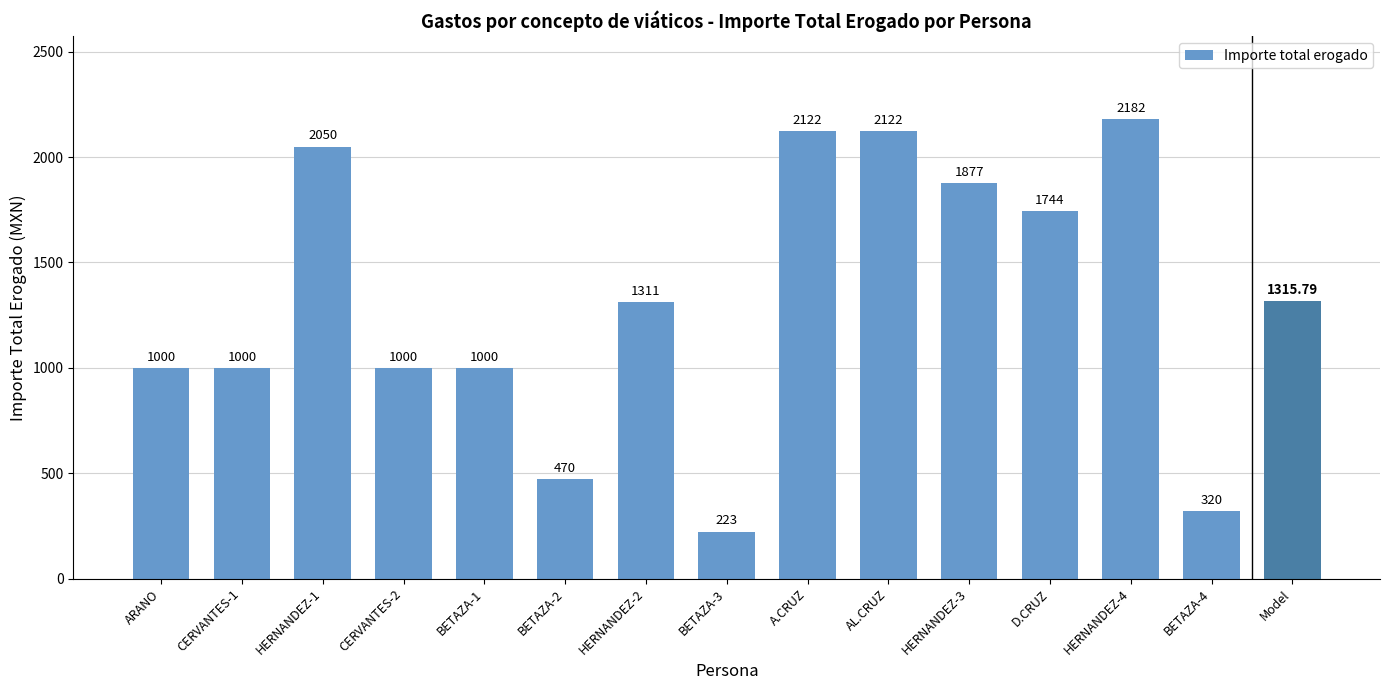

What is the difference between the values at D.CRUZ and HERNANDEZ-1?

306.0